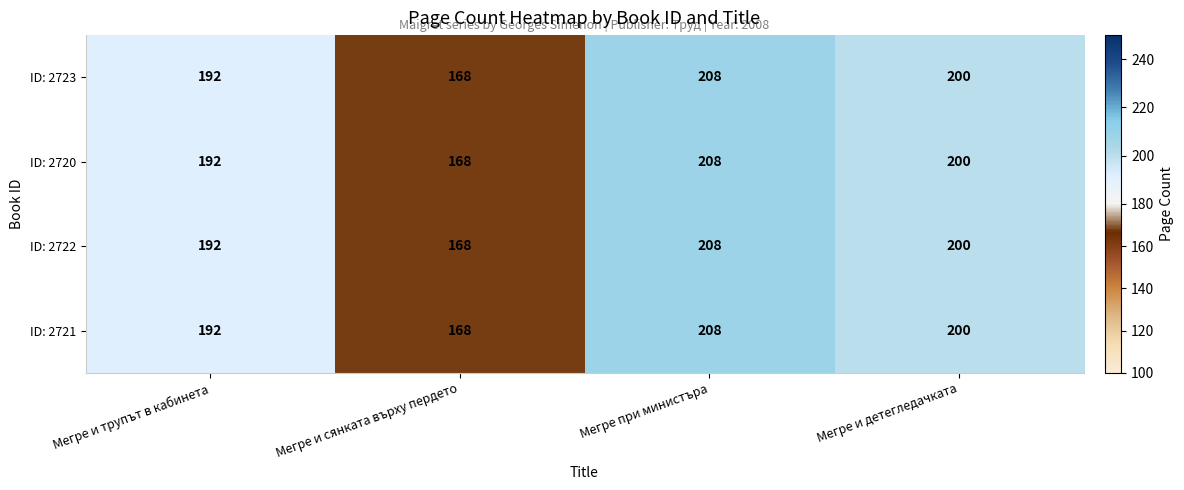

The value of ID: 2722 at Мегре и сянката върху пердето is 36. True or false?

False